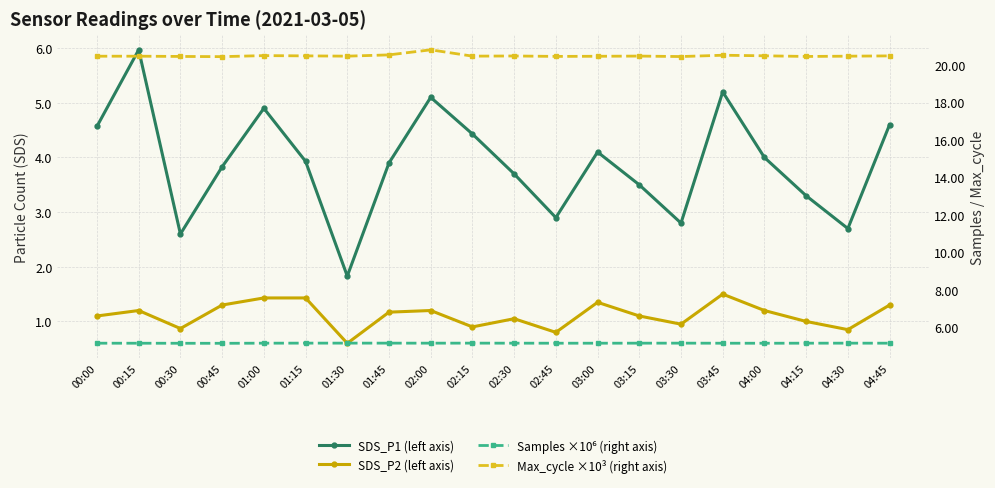

What is the sum of all Max_cycle ×10³ (right axis) values?

409.7